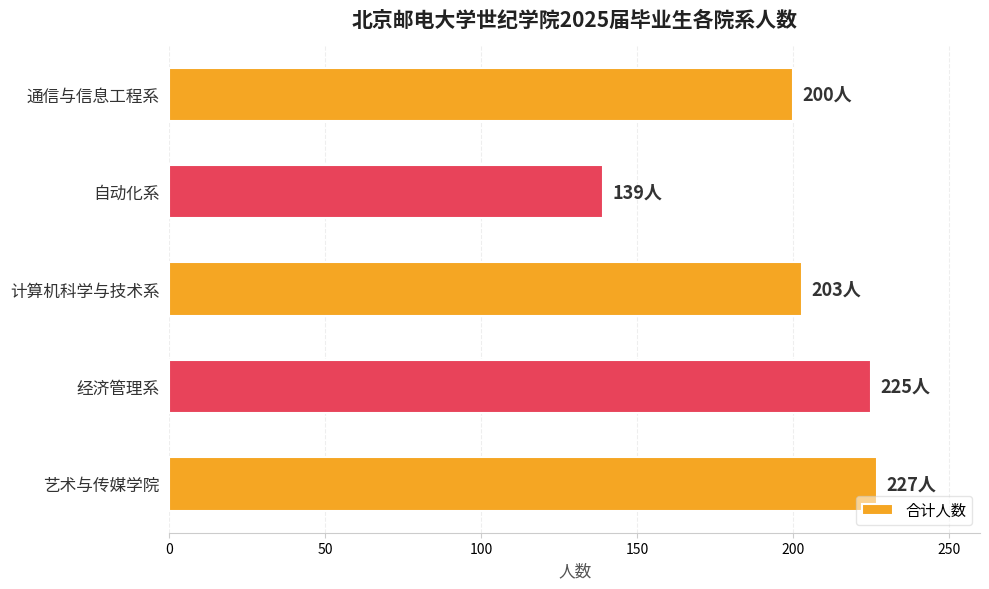

Is it true that the value at 经济管理系 is 385?

False